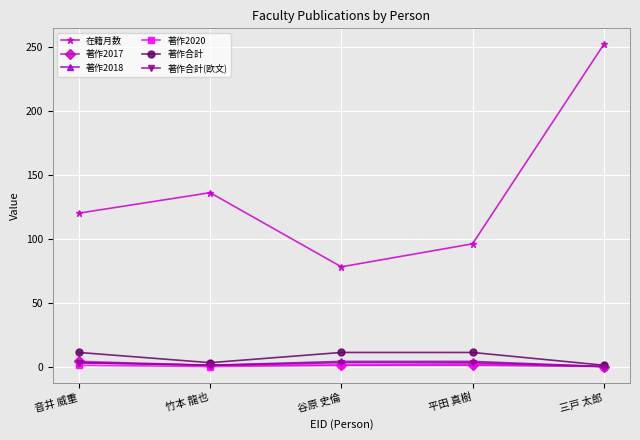

Which series has the largest total across all categories?

在籍月数